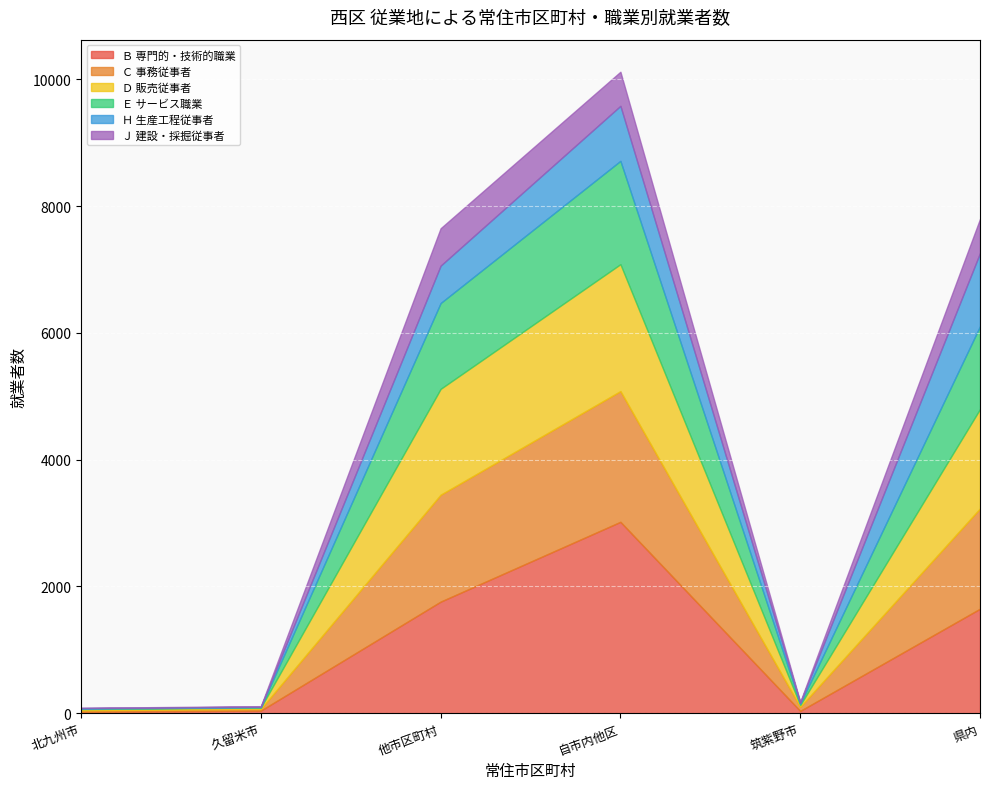

At which label does Ｂ 専門的・技術的職業 reach its peak?

自市内他区